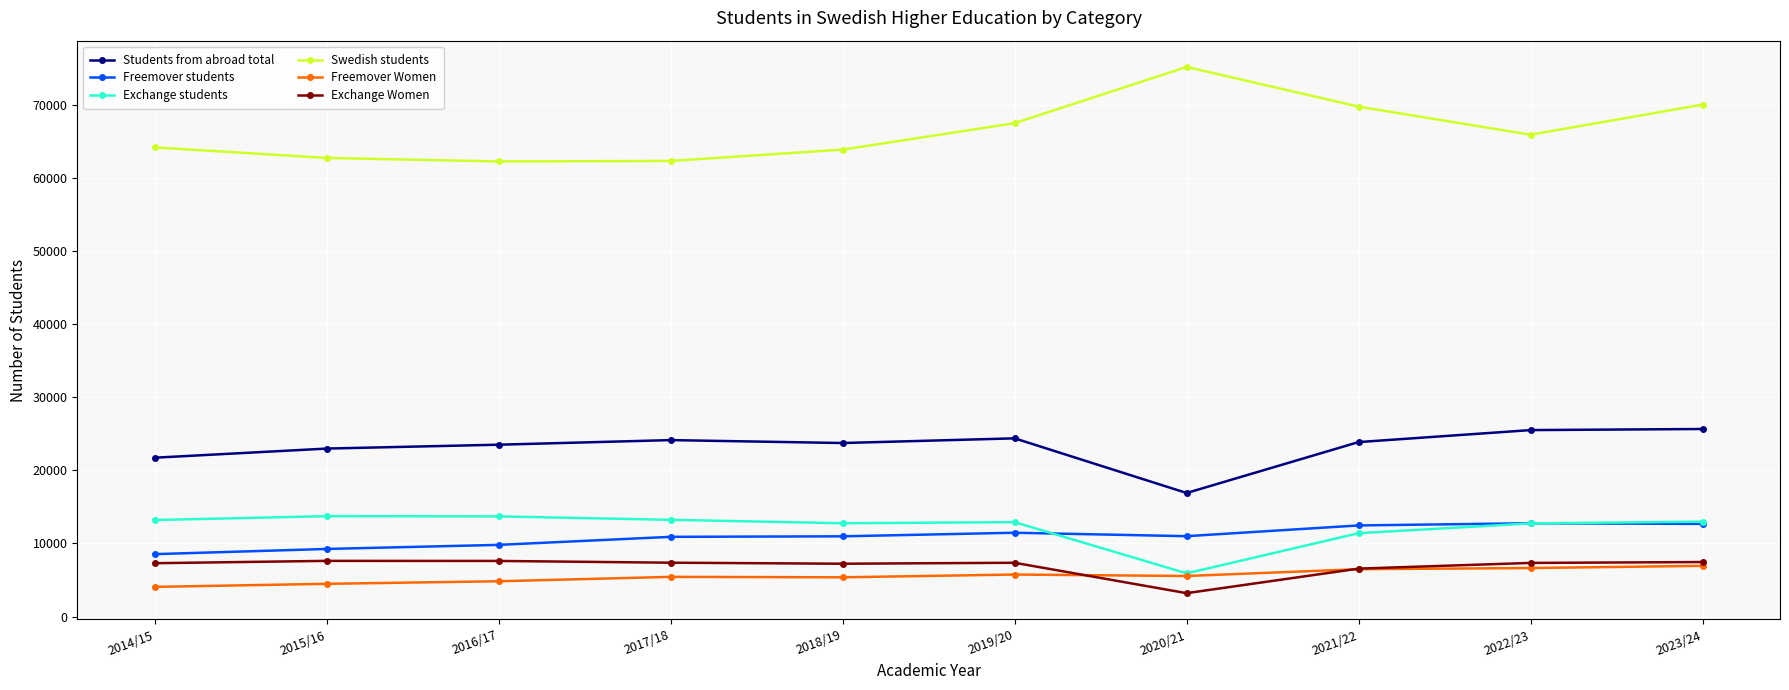

Is the value of Swedish students at 2019/20 greater than the value of Freemover Women at 2016/17?

Yes